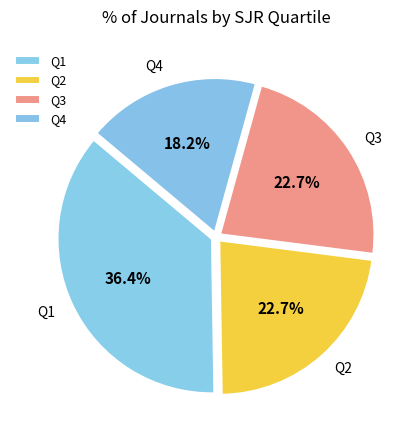

Which has a higher value, Q4 or Q2?

Q2